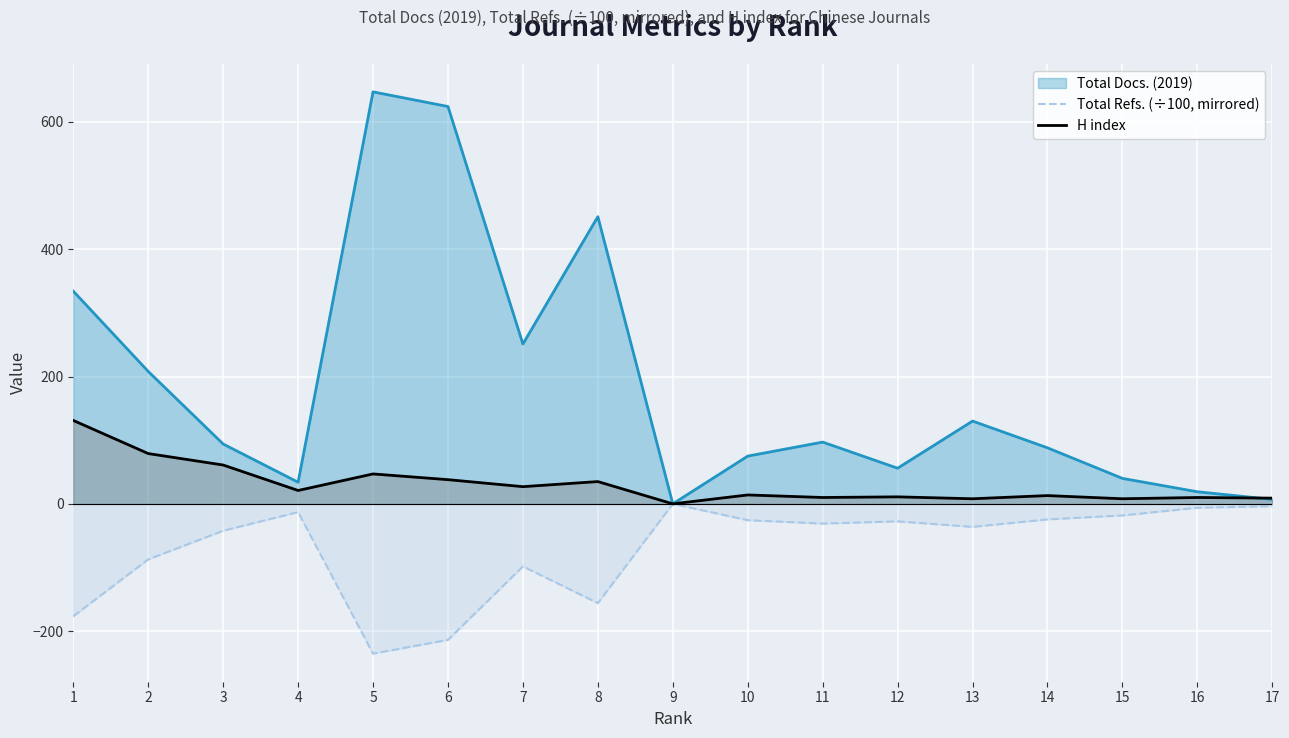

Which series has the largest range (max minus min)?

Total Docs. (2019)